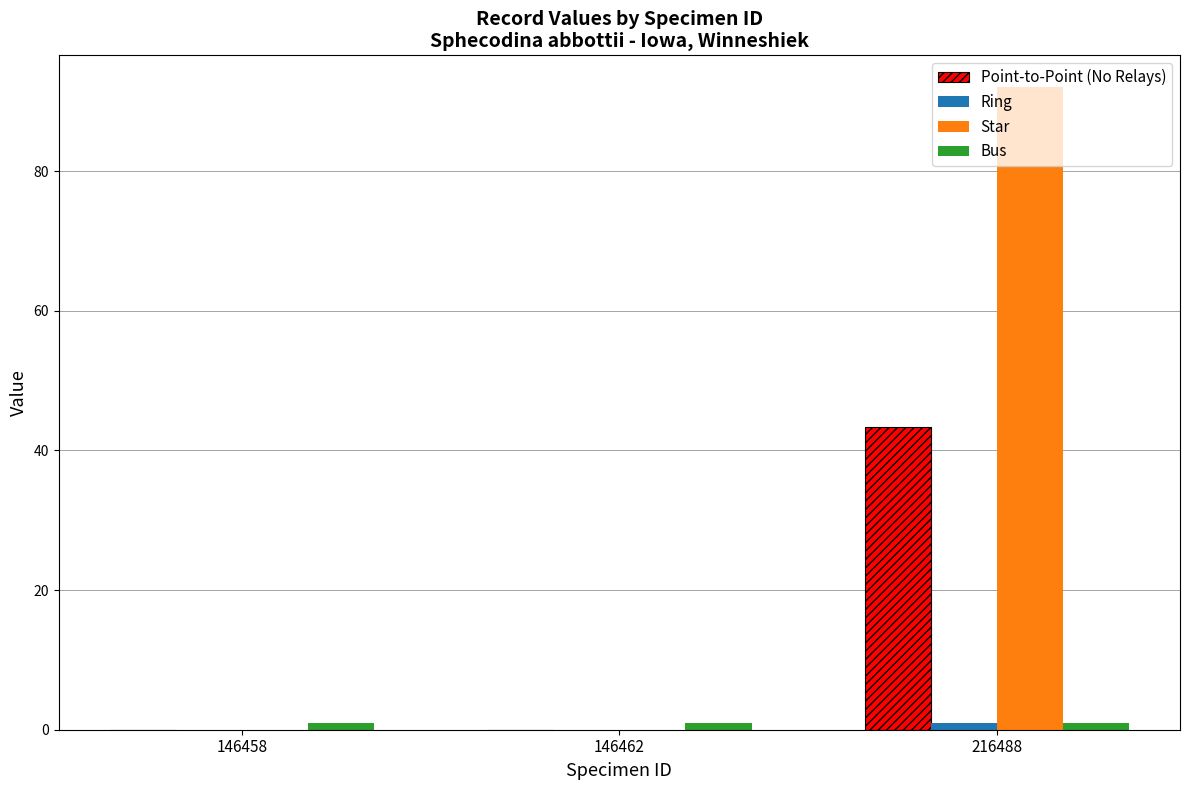

What is the total value across all series at 216488?

137.4